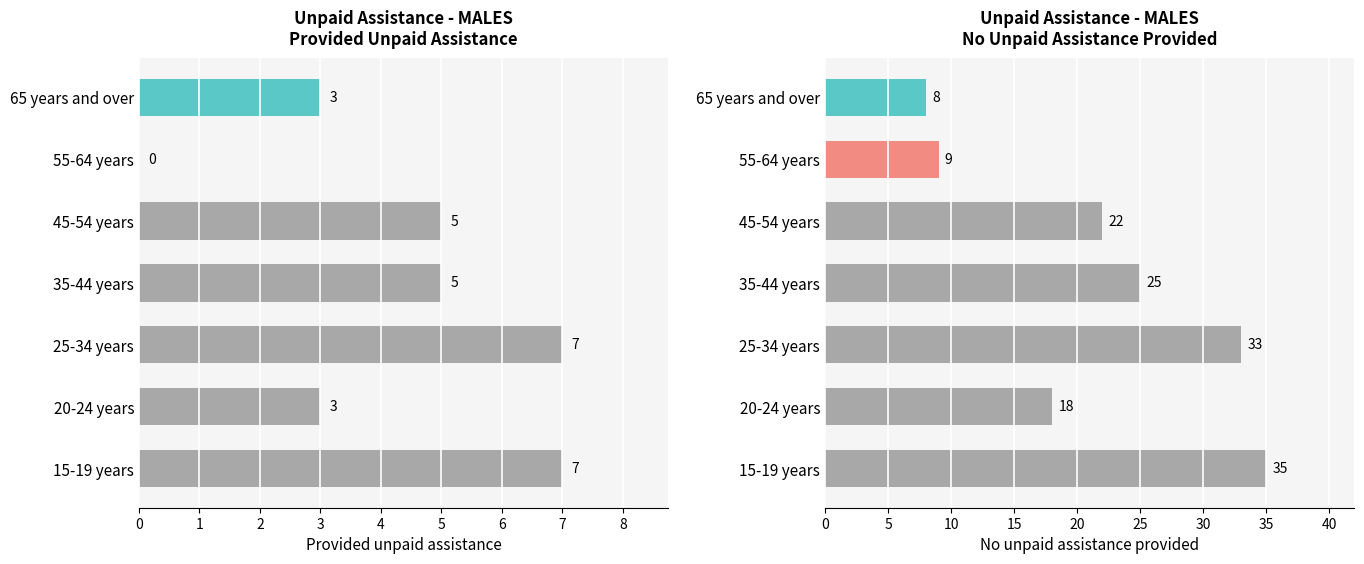

What value does the No unpaid assistance provided series have at 65 years and over?

8